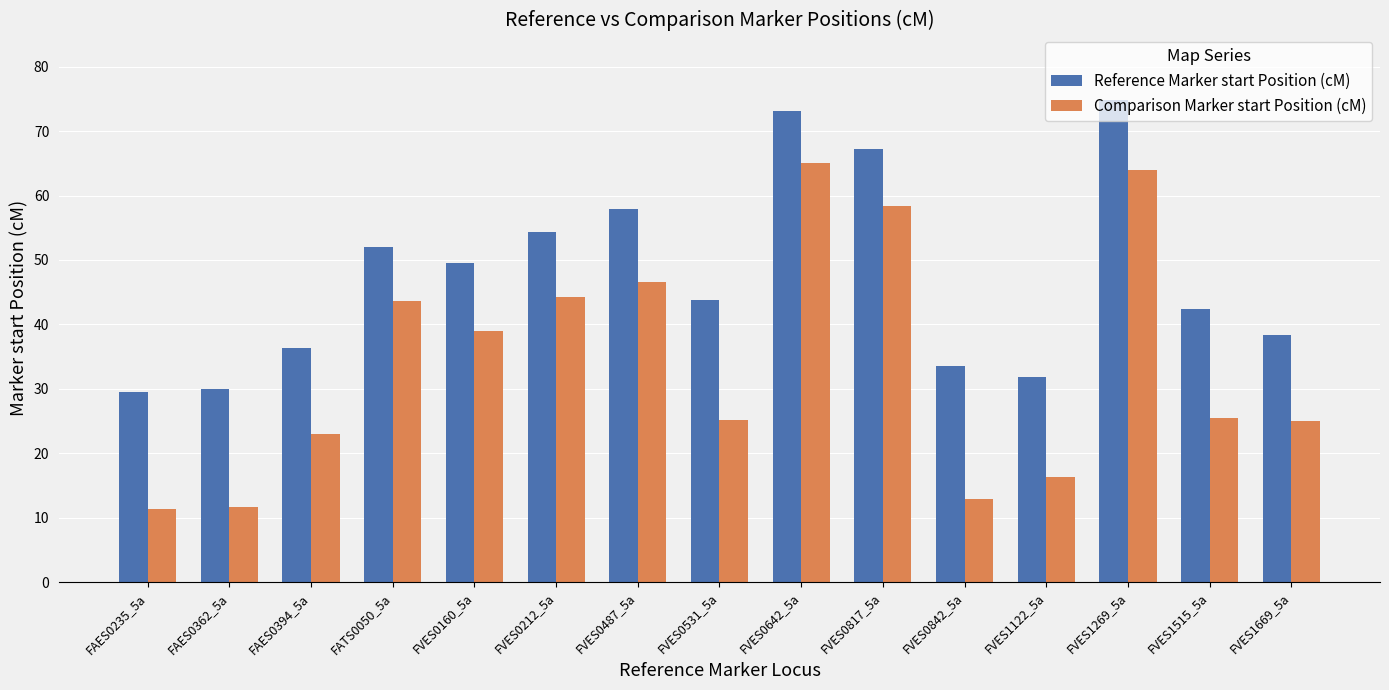

How many bars are there in total?

30